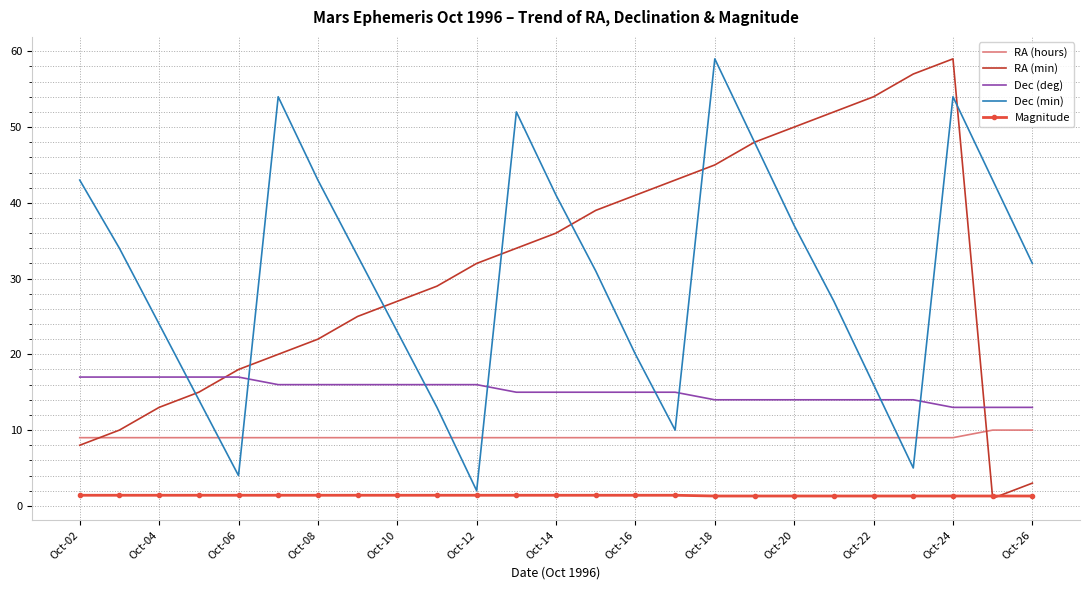

True or false: RA (hours) and Dec (deg) cross at least once.

False